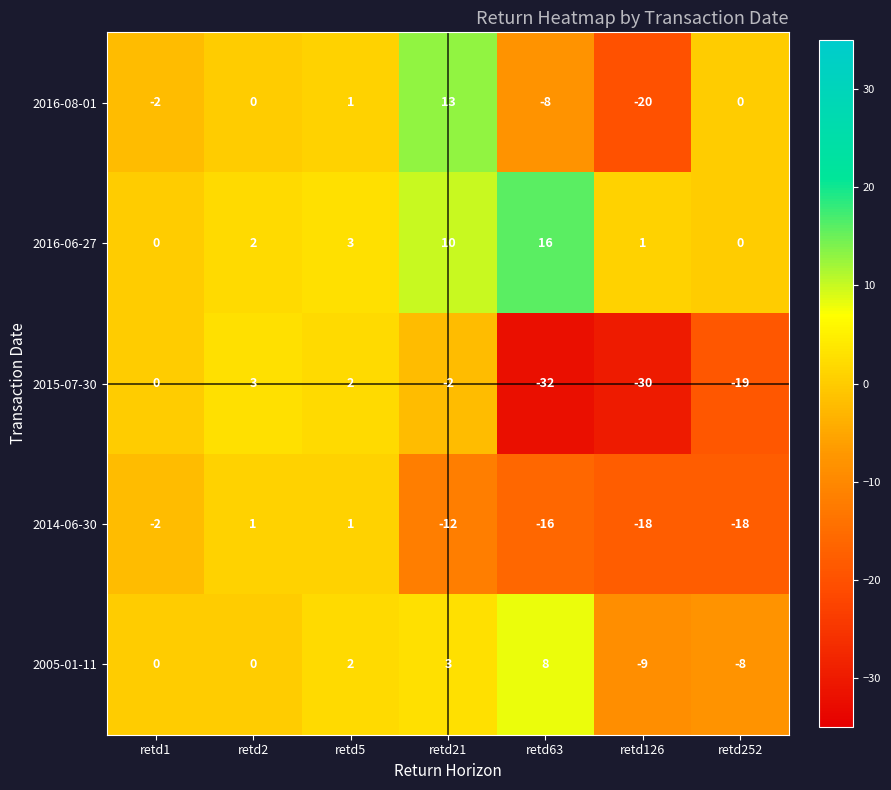

At which label does 2014-06-30 first exceed -12?

retd1